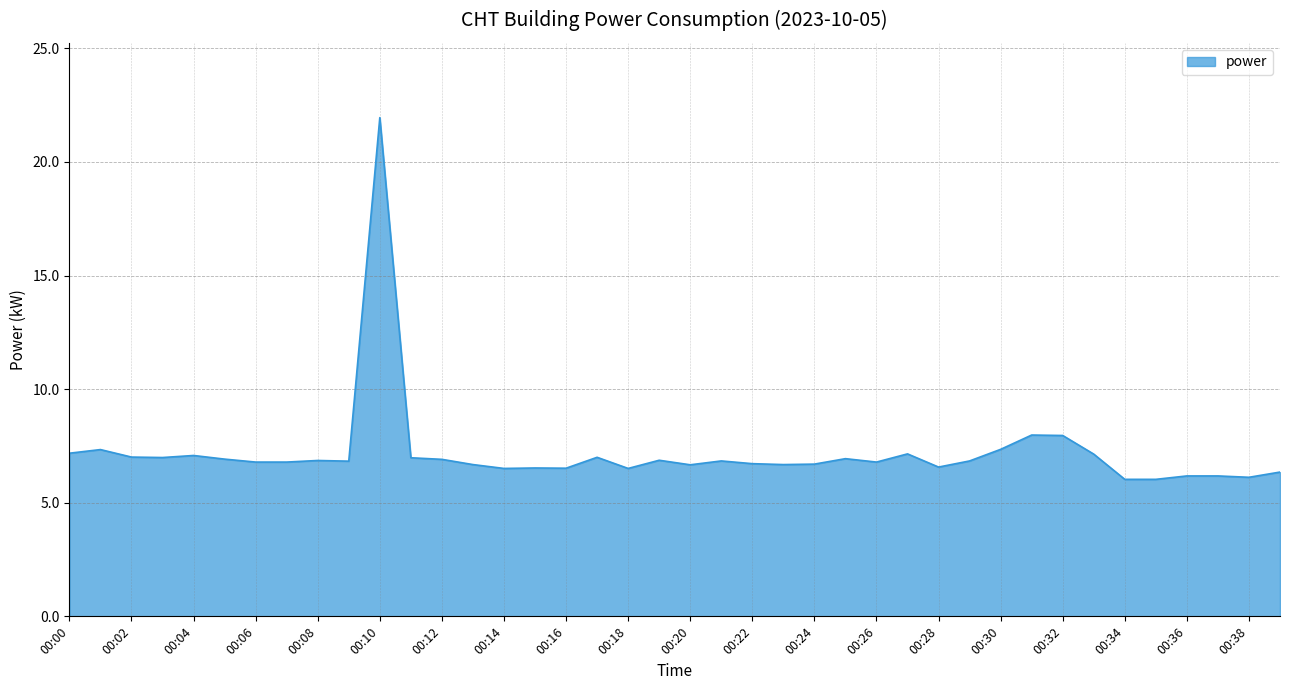

Does the chart display data point markers on the line(s)?

No